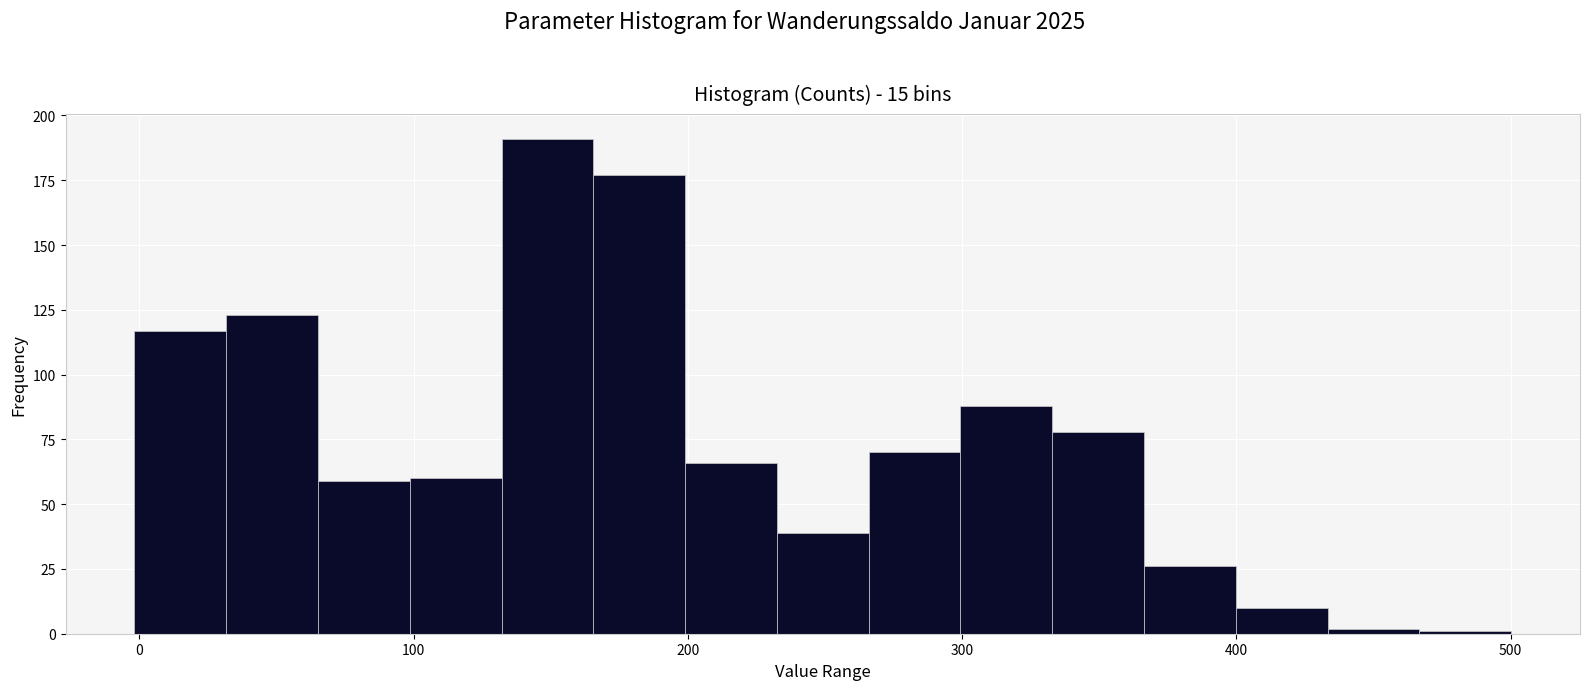

Around what value on the x-axis is the tallest bar? Give the approximate position of its centre, as read against the axis.

150